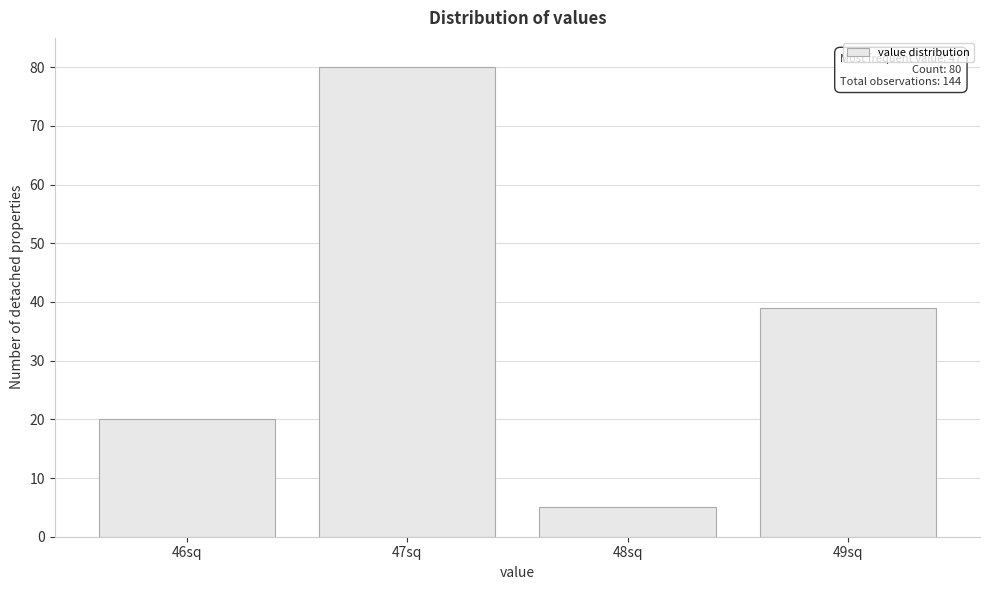

Reading left to right, transcribe all the data shown in this chart.

46sq=20	47sq=80	48sq=5	49sq=39